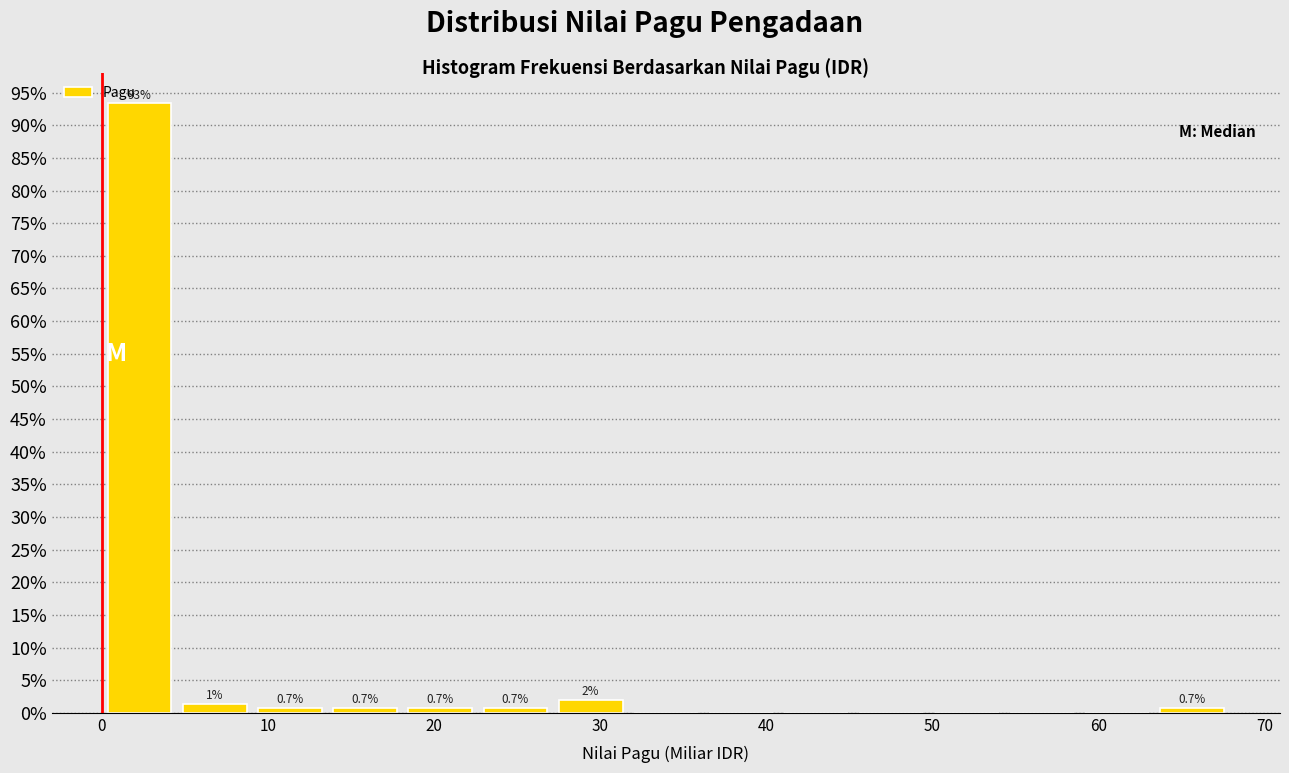

Which range on the x-axis has the tallest bar?

0 to 5